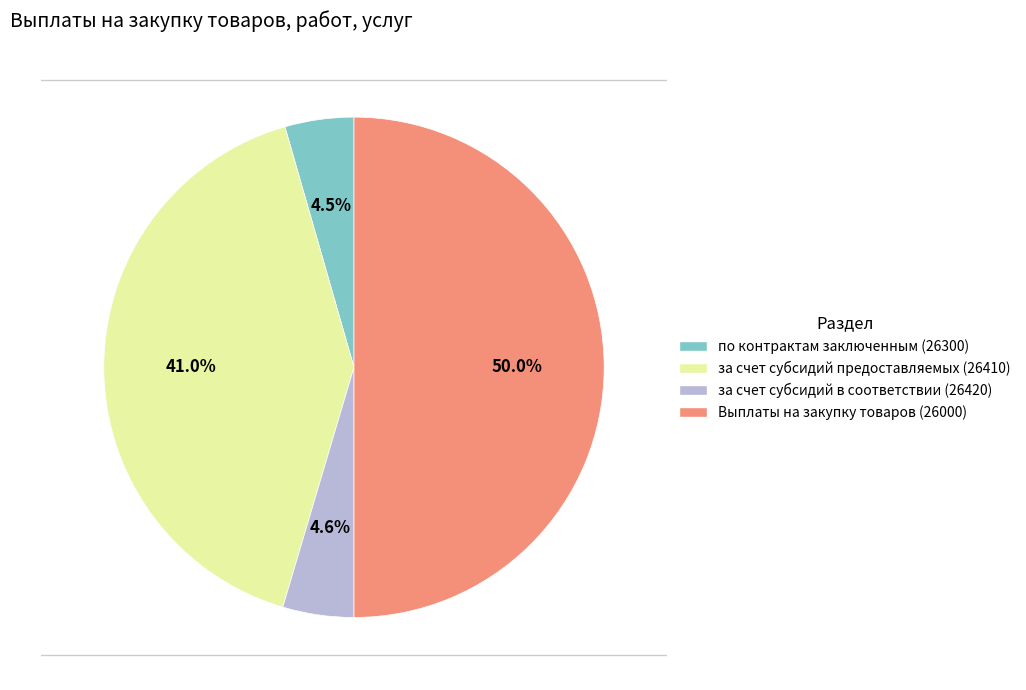

Count the number of slices in the pie.

4